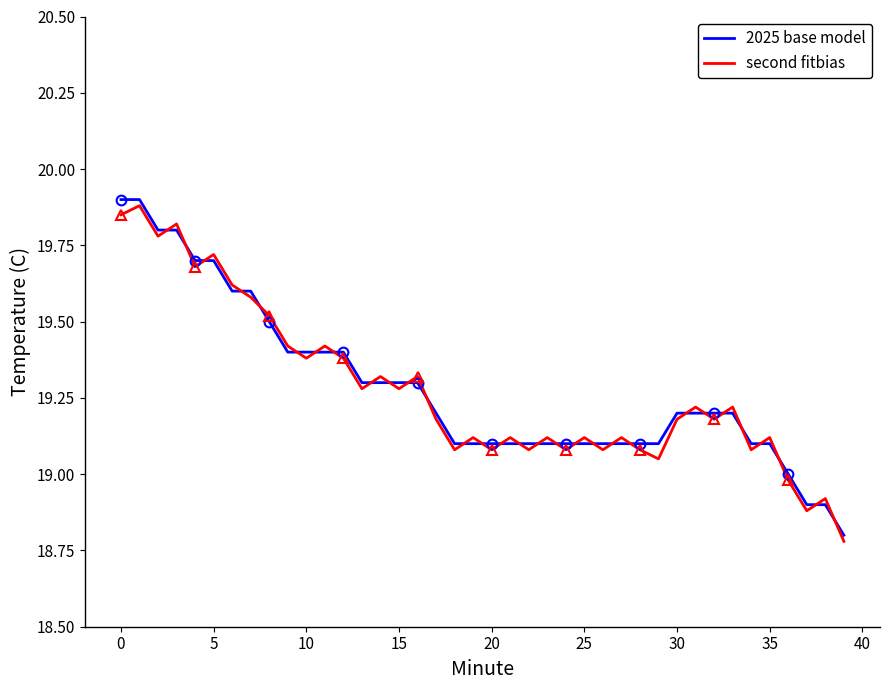

In second fitbias, how many points are lower than both neighbors (excluding endpoints)?

14